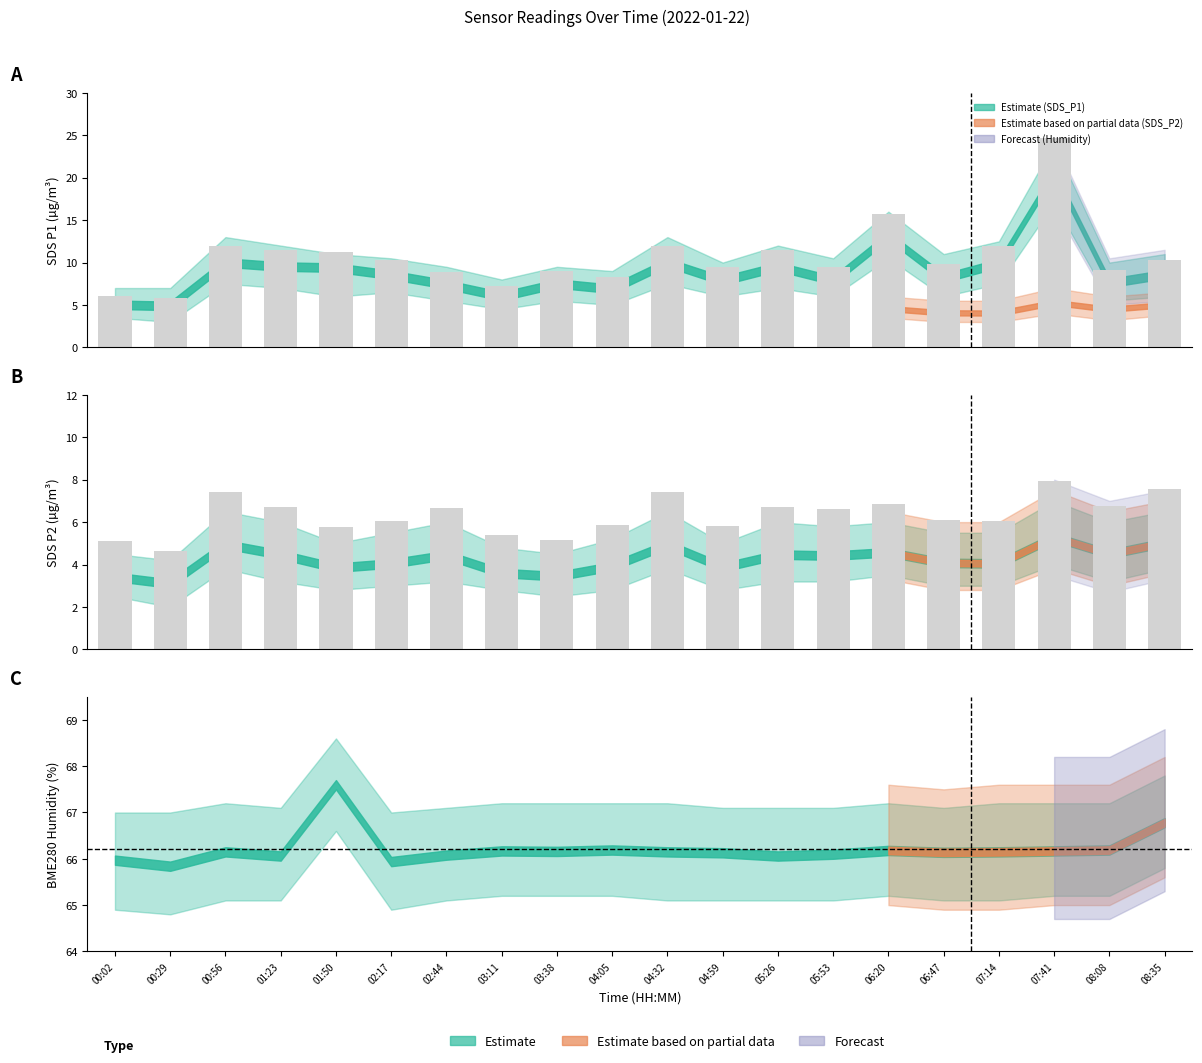

Where does the SDS_P2 series first go above 6?

00:56